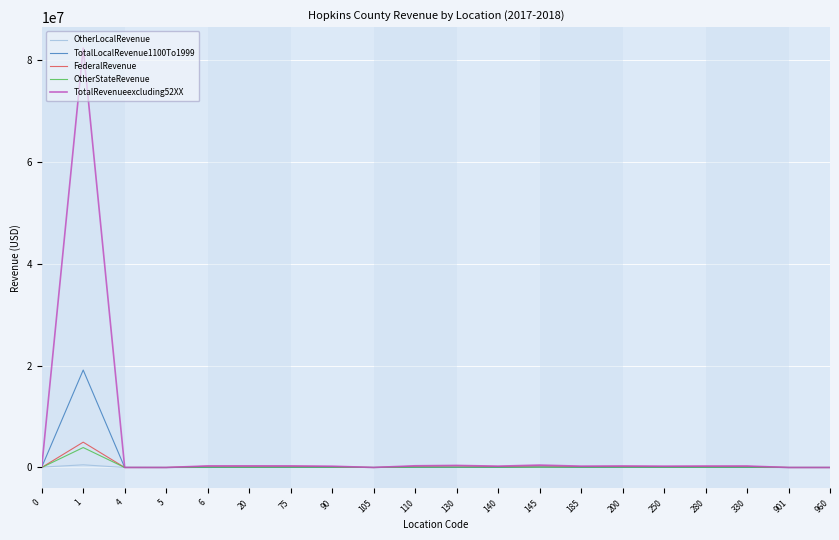

The value of TotalLocalRevenue1100To1999 at 901 is -6491796.7. True or false?

False